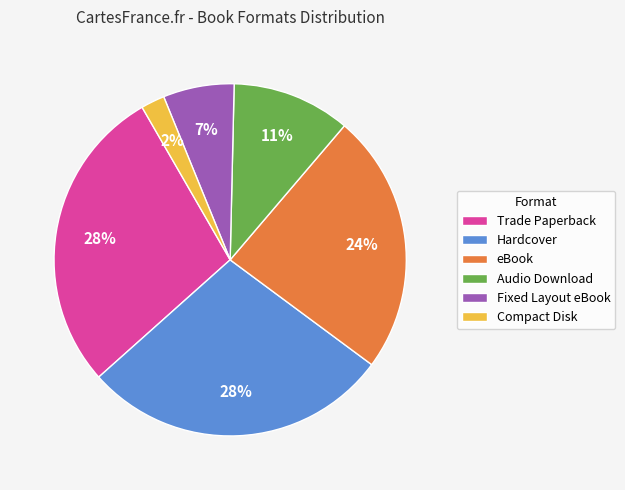

Do Hardcover and Compact Disk together represent more than half of the pie?

No